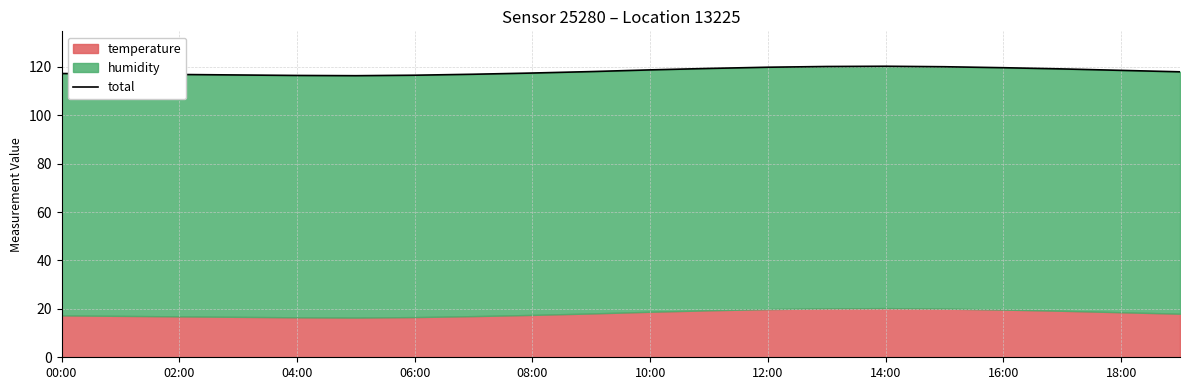

What is the ratio of the value at 18 to the value at 02:00?

1.0